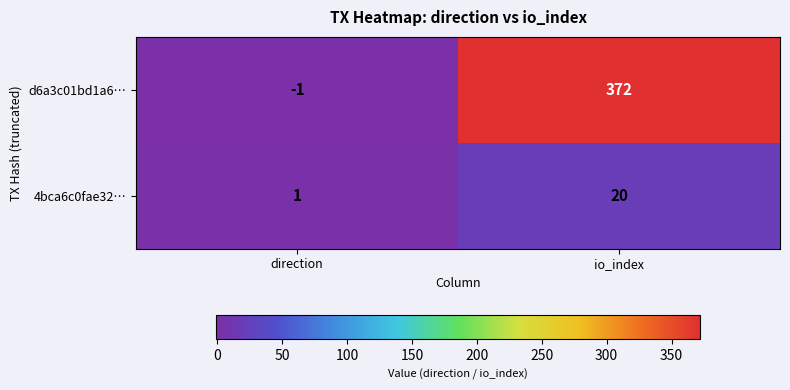

What is the difference between the highest and lowest values at io_index?

352